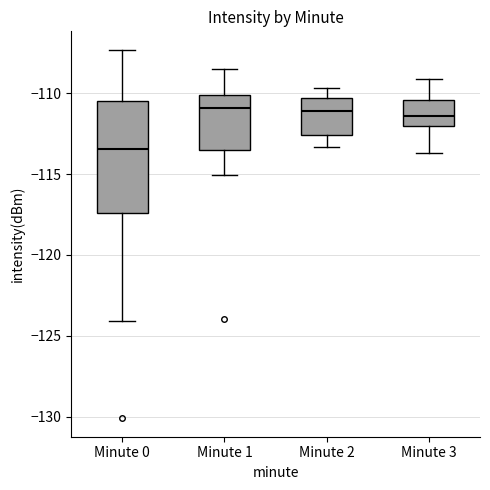

Where is the lower edge of the box for Minute 3 on the y-axis? The values are not printed on the chart, so give them approximately, as read against the axis.

-112.0